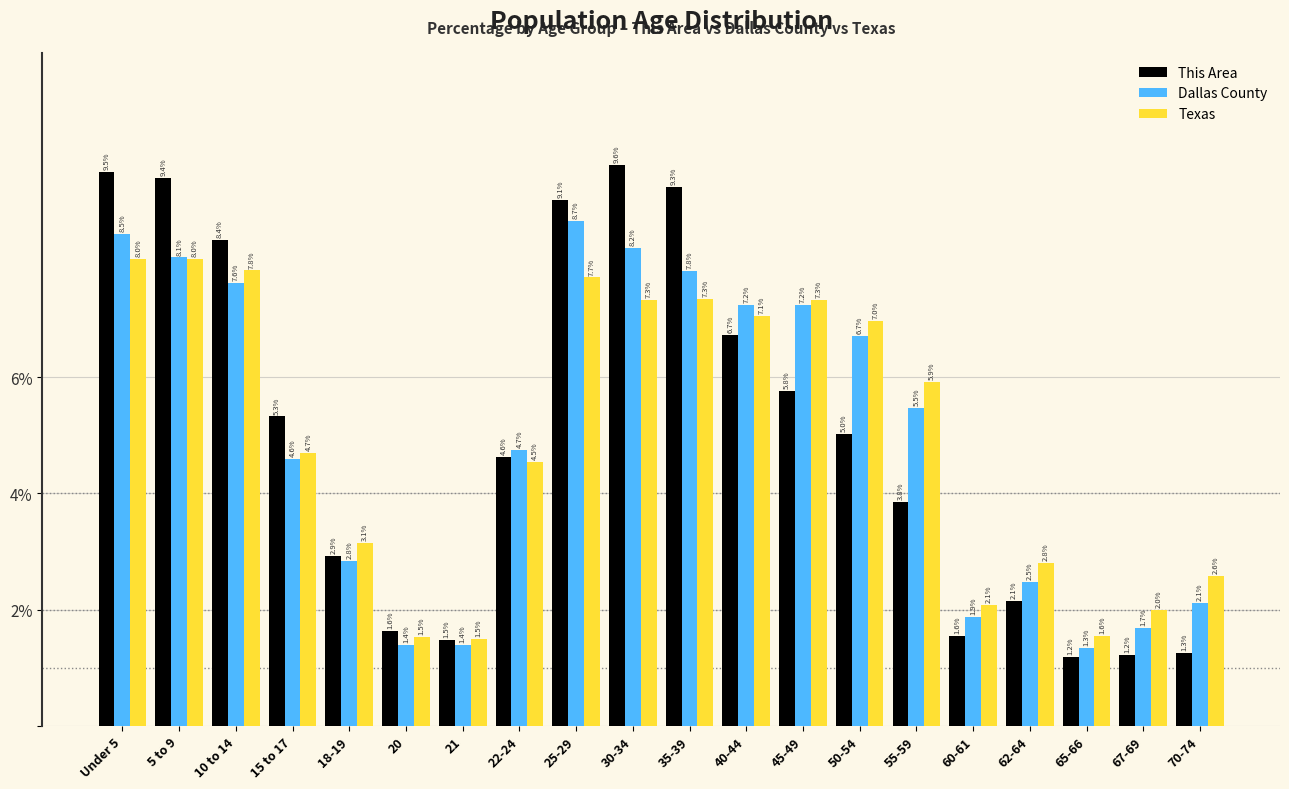

Reading left to right, what are all the values shown in this chart?

This Area: Under 5=9.5	5 to 9=9.4	10 to 14=8.4	15 to 17=5.3	18-19=2.9	20=1.6	21=1.5	22-24=4.6	25-29=9.1	30-34=9.6	35-39=9.3	40-44=6.7	45-49=5.8	50-54=5.0	55-59=3.8	60-61=1.6	62-64=2.1	65-66=1.2	67-69=1.2	70-74=1.3
Dallas County: Under 5=8.5	5 to 9=8.1	10 to 14=7.6	15 to 17=4.6	18-19=2.8	20=1.4	21=1.4	22-24=4.7	25-29=8.7	30-34=8.2	35-39=7.8	40-44=7.2	45-49=7.2	50-54=6.7	55-59=5.5	60-61=1.9	62-64=2.5	65-66=1.3	67-69=1.7	70-74=2.1
Texas: Under 5=8.0	5 to 9=8.0	10 to 14=7.8	15 to 17=4.7	18-19=3.1	20=1.5	21=1.5	22-24=4.5	25-29=7.7	30-34=7.3	35-39=7.3	40-44=7.1	45-49=7.3	50-54=7.0	55-59=5.9	60-61=2.1	62-64=2.8	65-66=1.6	67-69=2.0	70-74=2.6